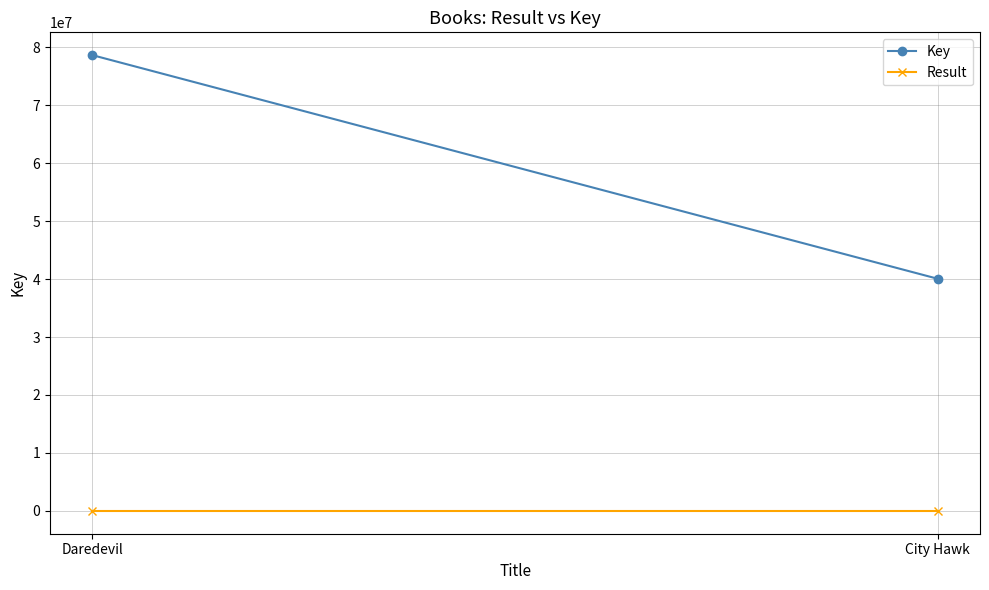

Rank the series by their average value, from lowest to highest.

Result, Key